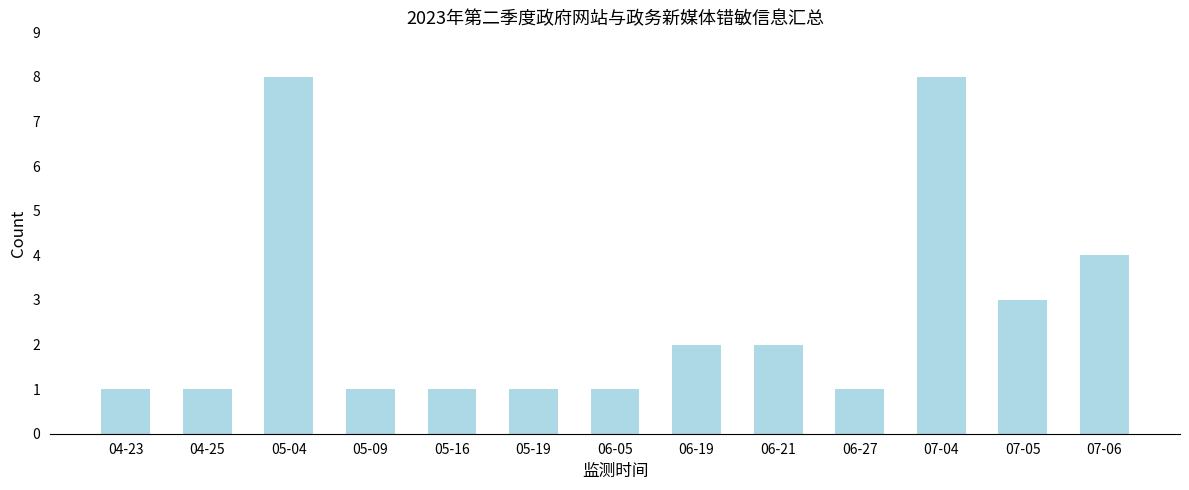

Reading left to right, extract all data points from this chart.

04-23=1	04-25=1	05-04=8	05-09=1	05-16=1	05-19=1	06-05=1	06-19=2	06-21=2	06-27=1	07-04=8	07-05=3	07-06=4